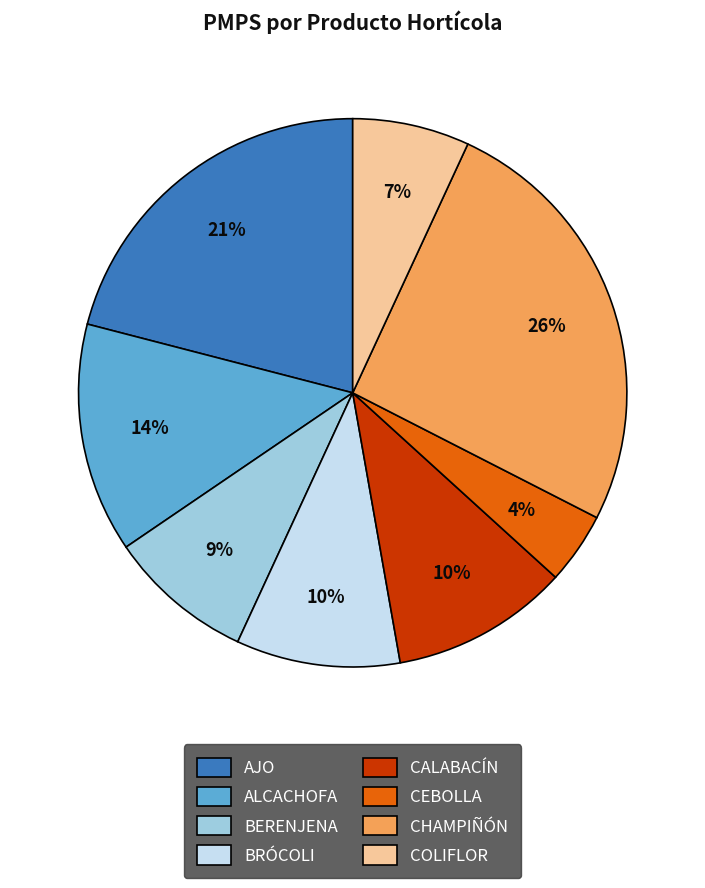

Do CALABACÍN and CHAMPIÑÓN together represent more than half of the pie?

No